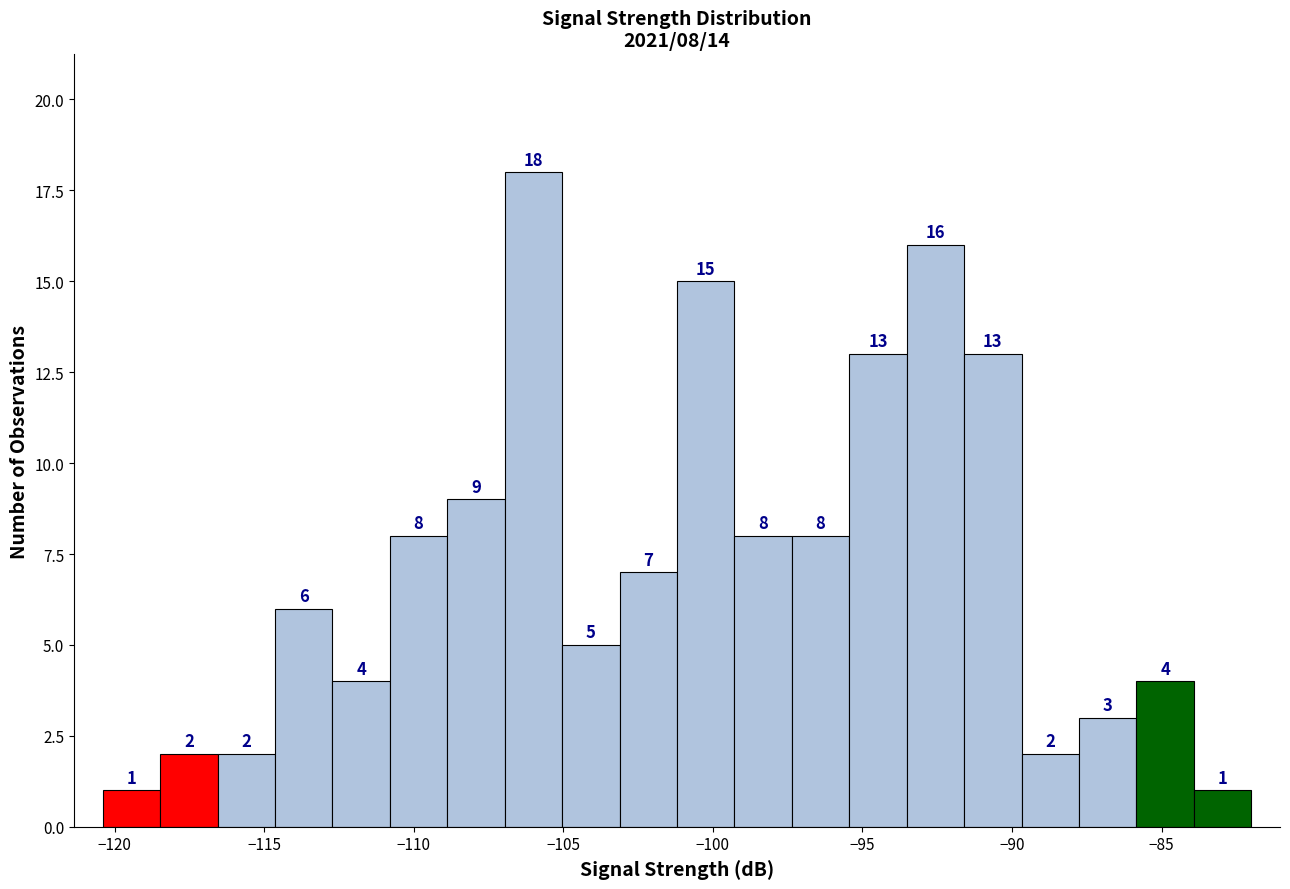

Read against the x-axis, roughly where is the centre of the tallest bar?

-106.0